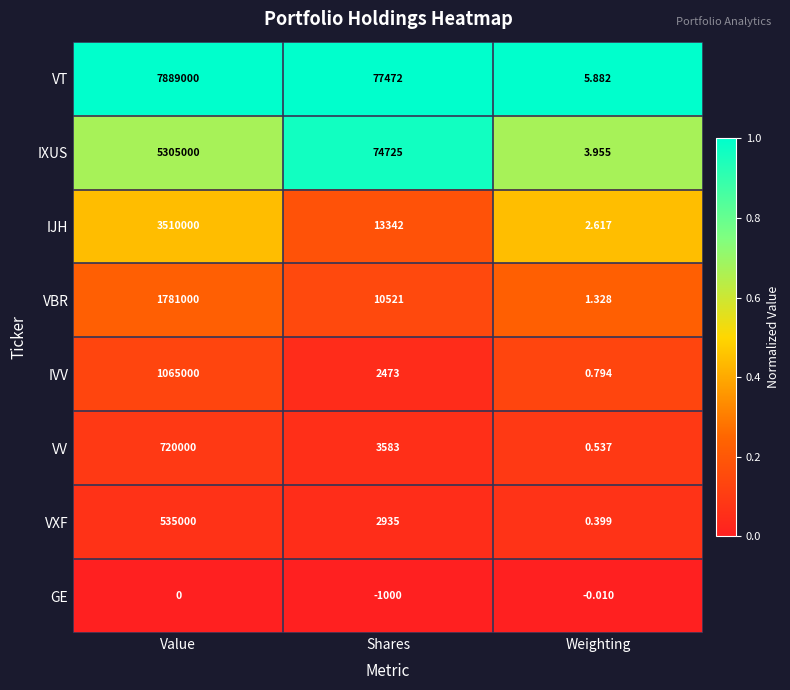

Rank the series at Value from lowest to highest value.

GE, VXF, VV, IVV, VBR, IJH, IXUS, VT